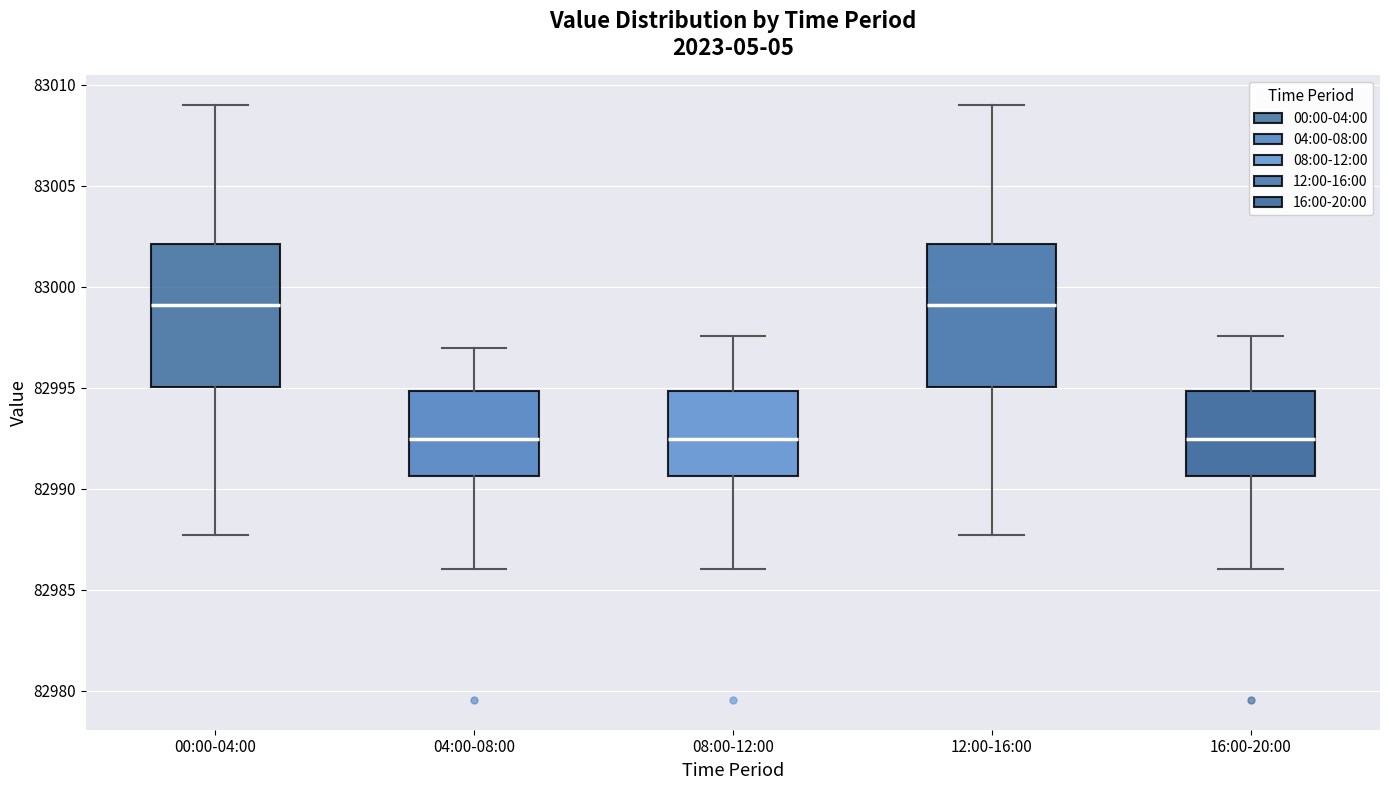

Reading left to right, read every box against the y-axis: the position of its median line, the range the box covers, and the ends of its whiskers. The values are not printed on the chart, so give them approximately, as read against the axis.

00:00-04:00: median 82999.0, box 82995.0 to 83002.0, whiskers 82987.5 to 83009.0
04:00-08:00: median 82992.5, box 82990.5 to 82995.0, whiskers 82986.0 to 82997.0
08:00-12:00: median 82992.5, box 82990.5 to 82995.0, whiskers 82986.0 to 82997.5
12:00-16:00: median 82999.0, box 82995.0 to 83002.0, whiskers 82987.5 to 83009.0
16:00-20:00: median 82992.5, box 82990.5 to 82995.0, whiskers 82986.0 to 82997.5